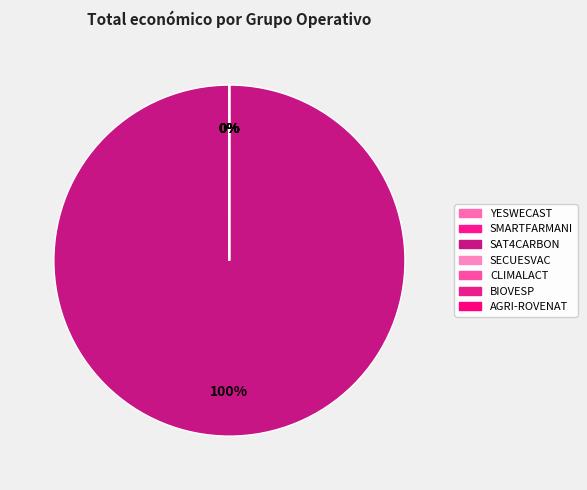

Does SMARTFARMANI account for over 50% of the chart?

No